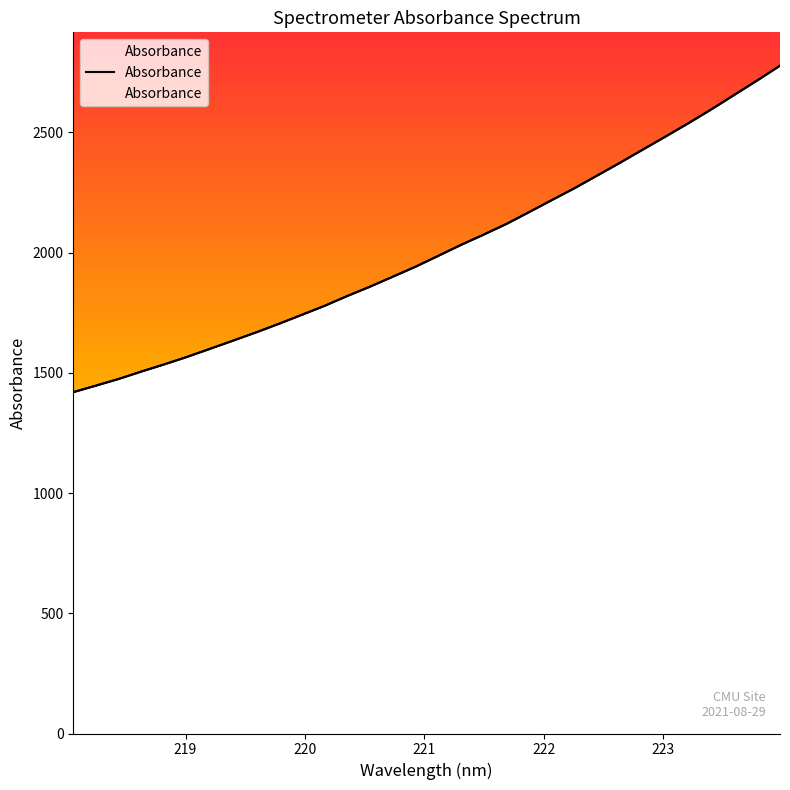

How many lines are shown in the chart?

1